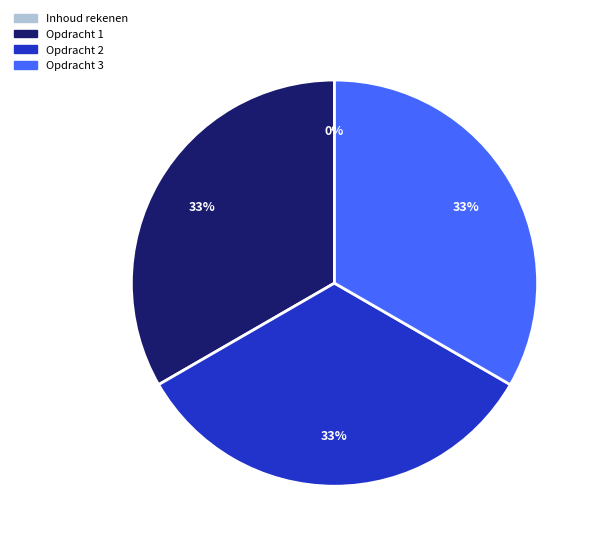

True or false: Opdracht 2 accounts for 42% of the total.

False